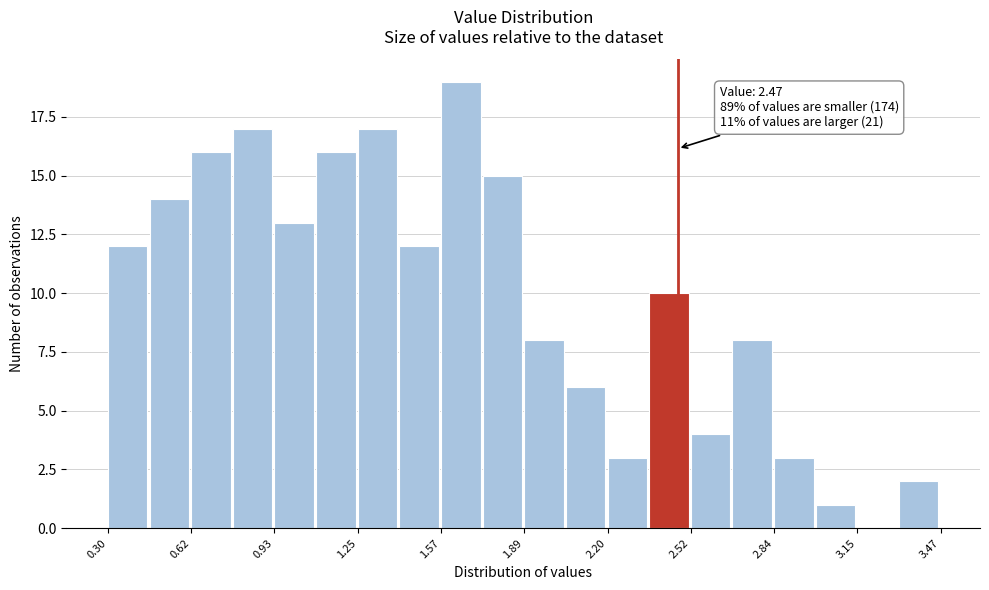

Read against the x-axis, roughly where is the centre of the tallest bar?

1.65